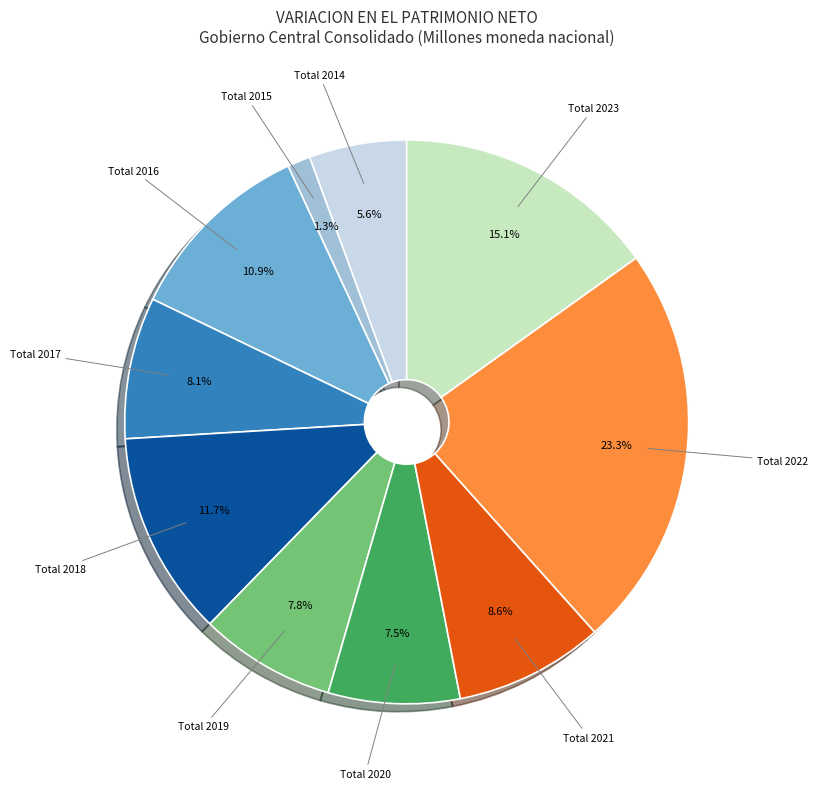

Is it true that Total 2022 is 23% of the pie?

True